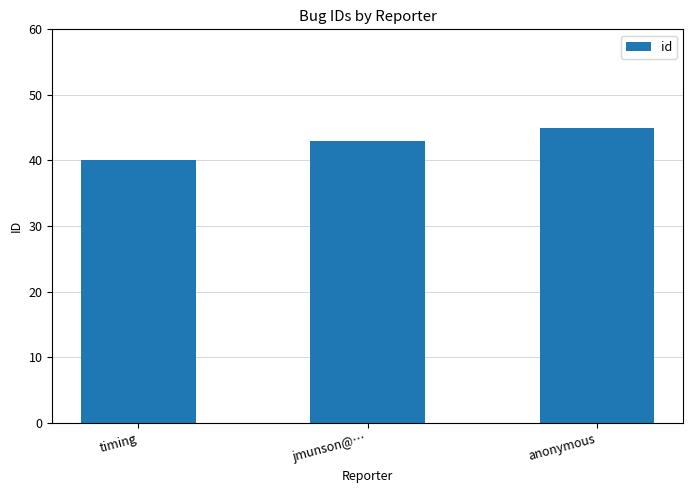

Reading left to right, list all the values displayed in this chart.

40	43	45